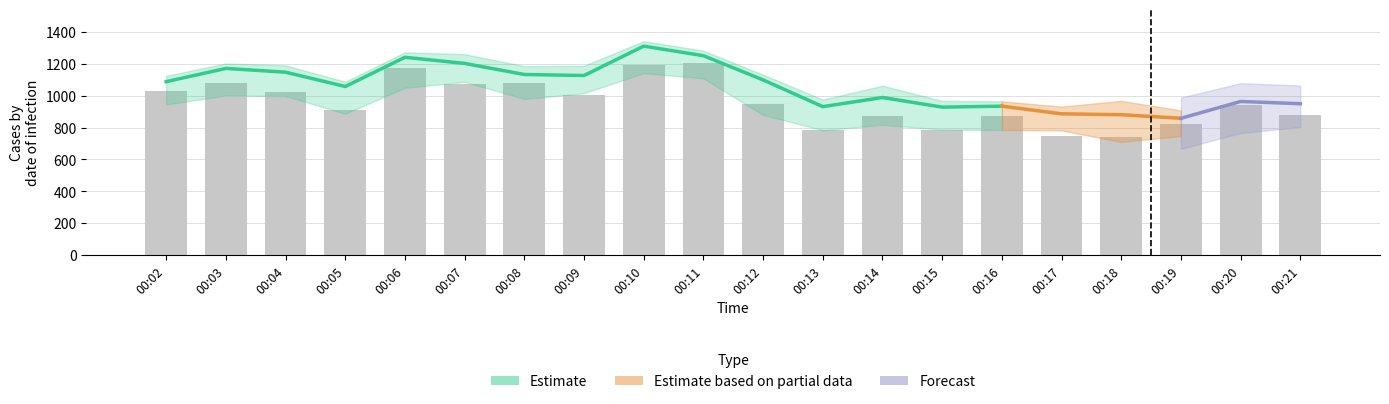

What is the value of the 7th bar from the left?

1079